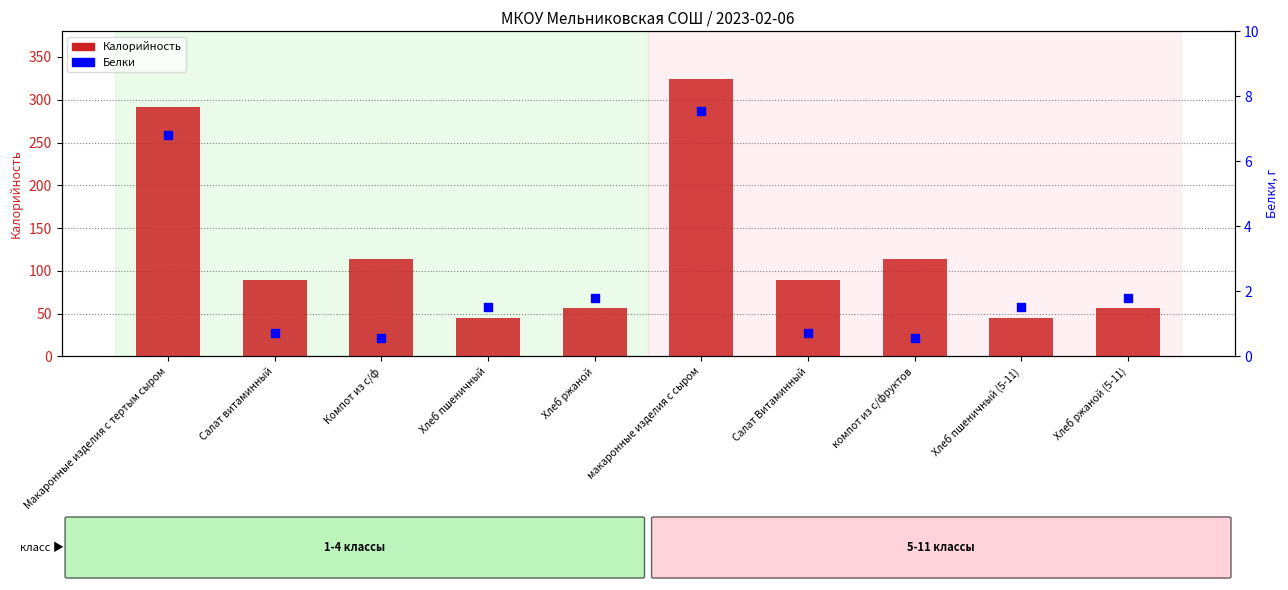

What are all the series names shown in the legend?

Калорийность, Белки